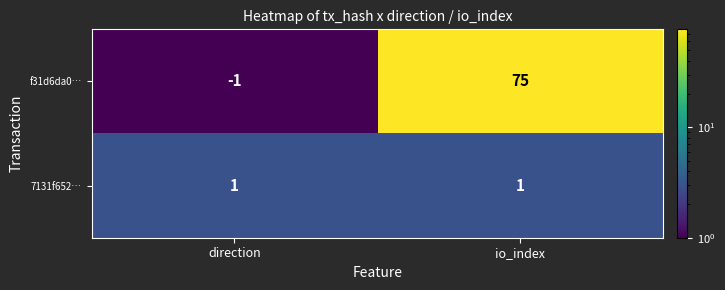

Where is f31d6da0… nearest to the value 37?

direction